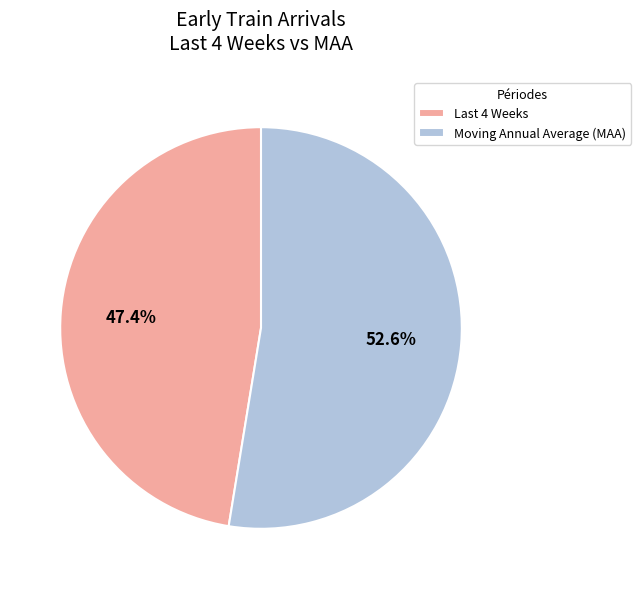

Does Moving Annual Average (MAA) account for over 50% of the chart?

Yes